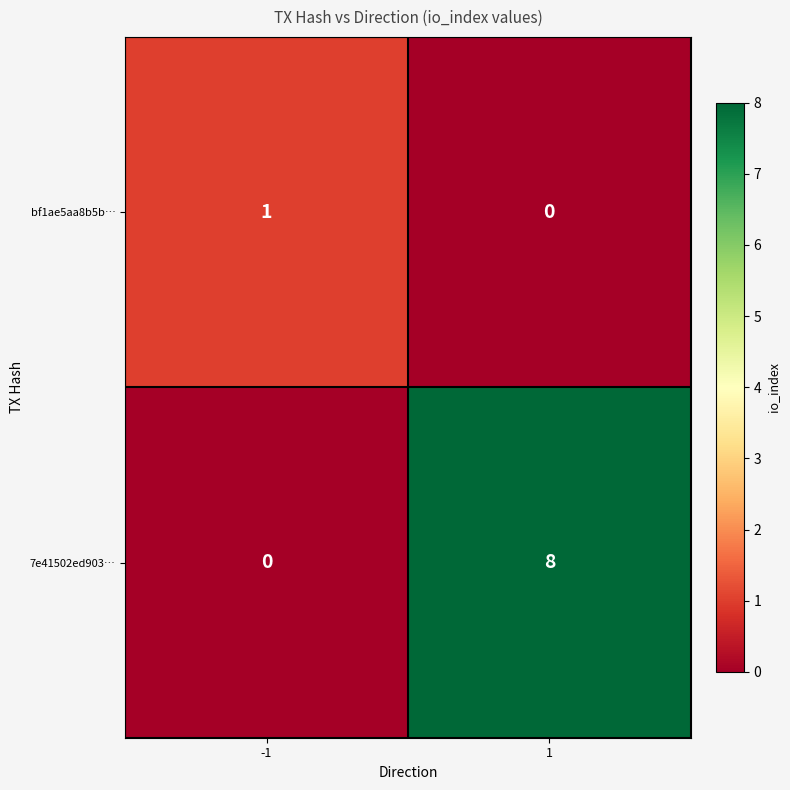

What is the maximum value for 7e41502ed903…?

8